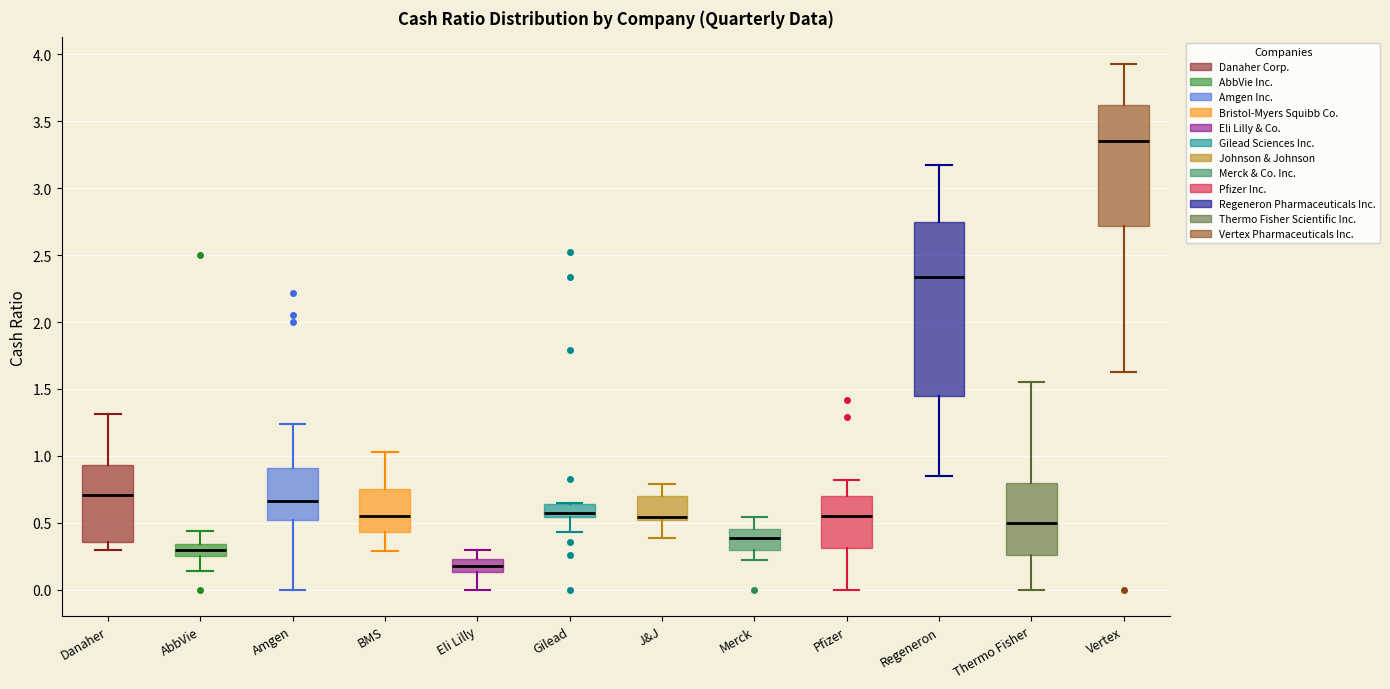

Reading left to right, transcribe this box plot: for each box, give where its median line is, the range the box spans, and where its two whiskers end, as read against the y-axis. The values are not printed on the chart, so give them approximately, as read against the axis.

Danaher: median 0.70, box 0.35 to 0.95, whiskers 0.30 to 1.30
AbbVie: median 0.30, box 0.25 to 0.35, whiskers 0.15 to 0.45
Amgen: median 0.65, box 0.50 to 0.90, whiskers 0.00 to 1.25
BMS: median 0.55, box 0.45 to 0.75, whiskers 0.30 to 1.05
Eli Lilly: median 0.20, box 0.15 to 0.25, whiskers 0.00 to 0.30
Gilead: median 0.55 (just above the box's lower edge), box 0.55 to 0.65, whiskers 0.45 to 0.65
J&J: median 0.55, box 0.50 to 0.70, whiskers 0.40 to 0.80
Merck: median 0.40, box 0.30 to 0.45, whiskers 0.20 to 0.55
Pfizer: median 0.55, box 0.30 to 0.70, whiskers 0.00 to 0.80
Regeneron: median 2.35, box 1.45 to 2.75, whiskers 0.85 to 3.15
Thermo Fisher: median 0.50, box 0.25 to 0.80, whiskers 0.00 to 1.55
Vertex: median 3.35, box 2.70 to 3.60, whiskers 1.65 to 3.95